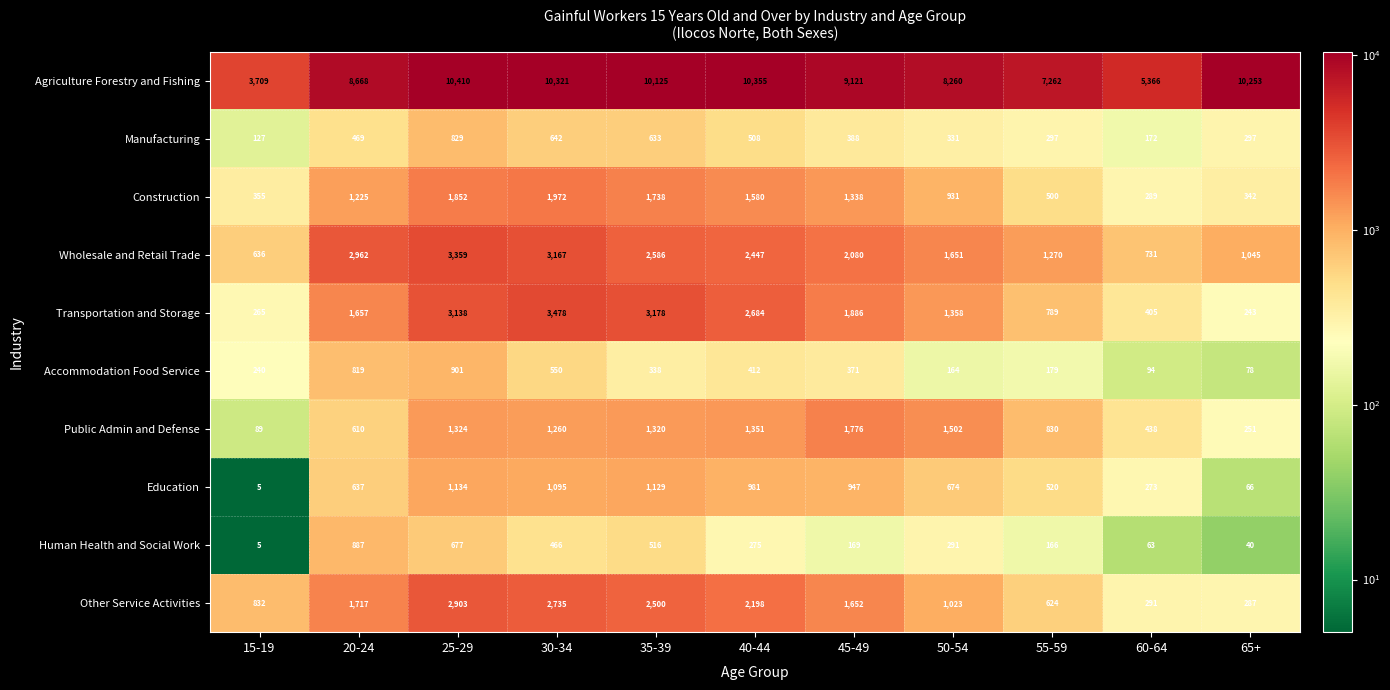

What is the difference between the Construction values at 45-49 and 60-64?

1049